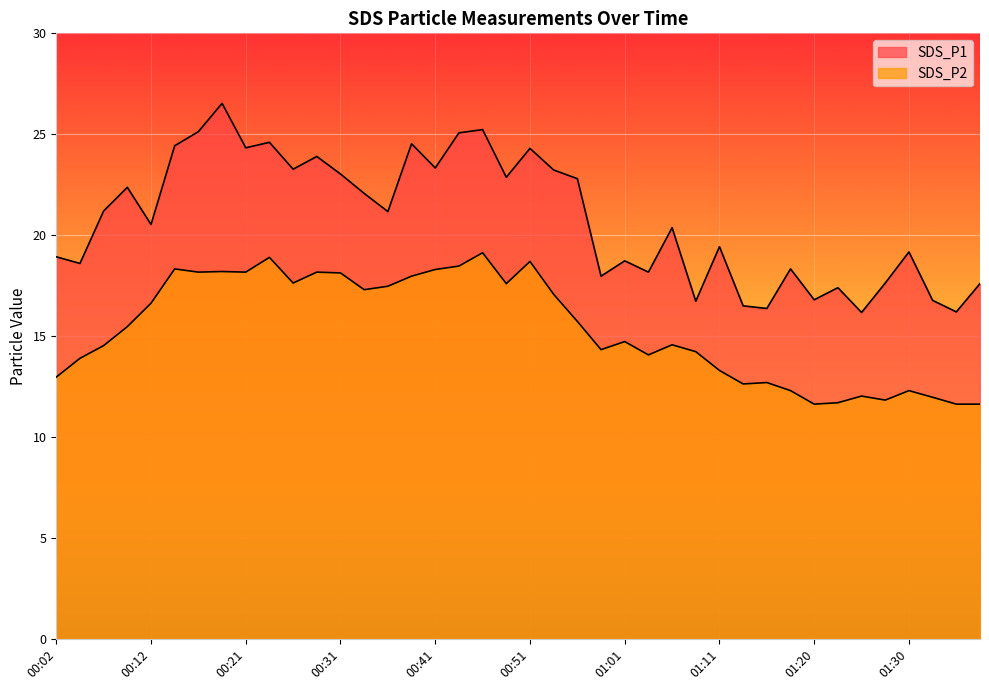

Where is the first local maximum for SDS_P2?

00:14